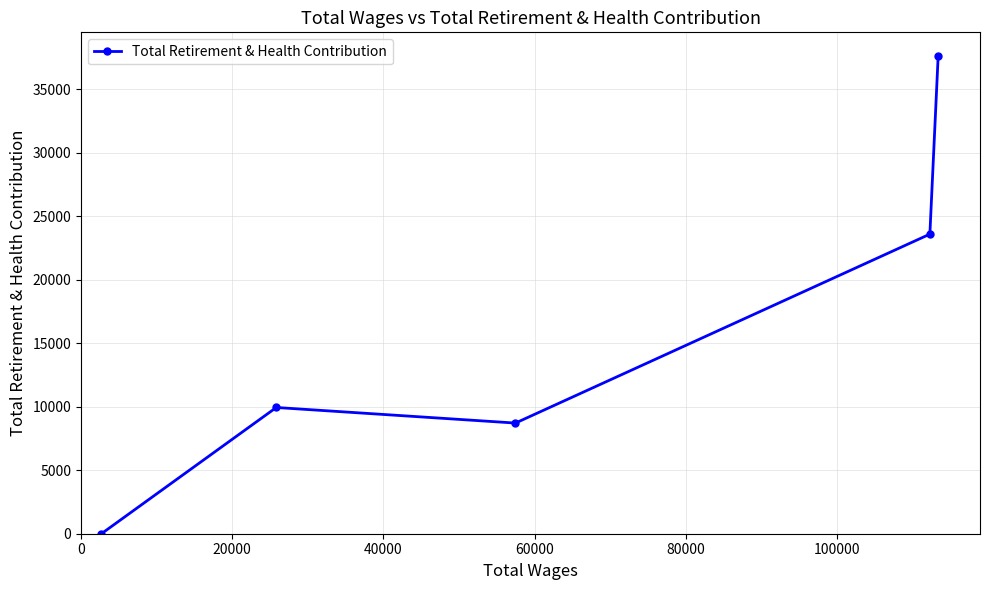

How many data points are above 9937?

3